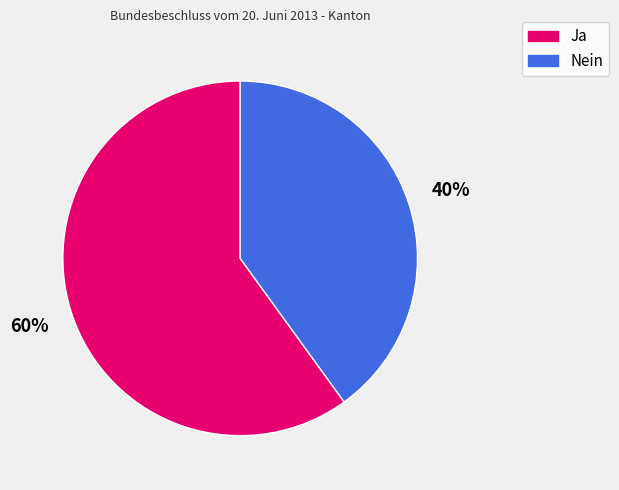

How many segments does this pie chart have?

2